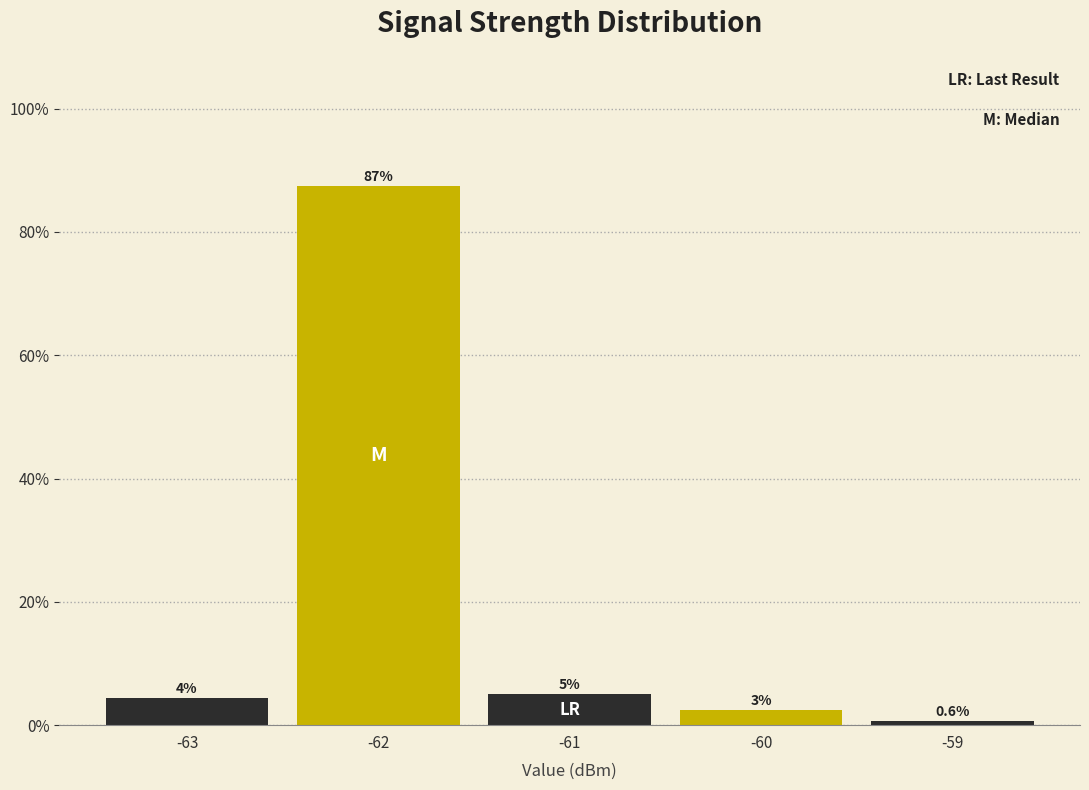

Over which range of the x-axis is the bar tallest?

-62.5 to -61.5